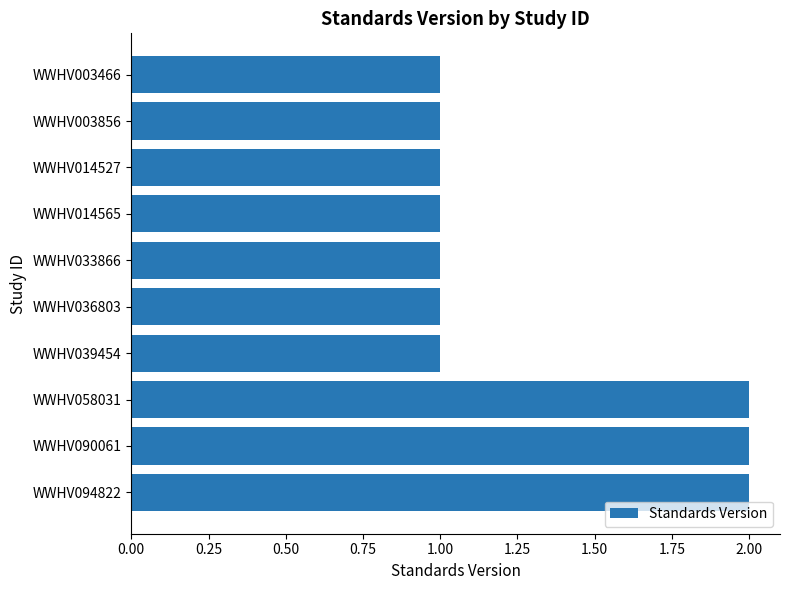

What is the sum of all values?

13